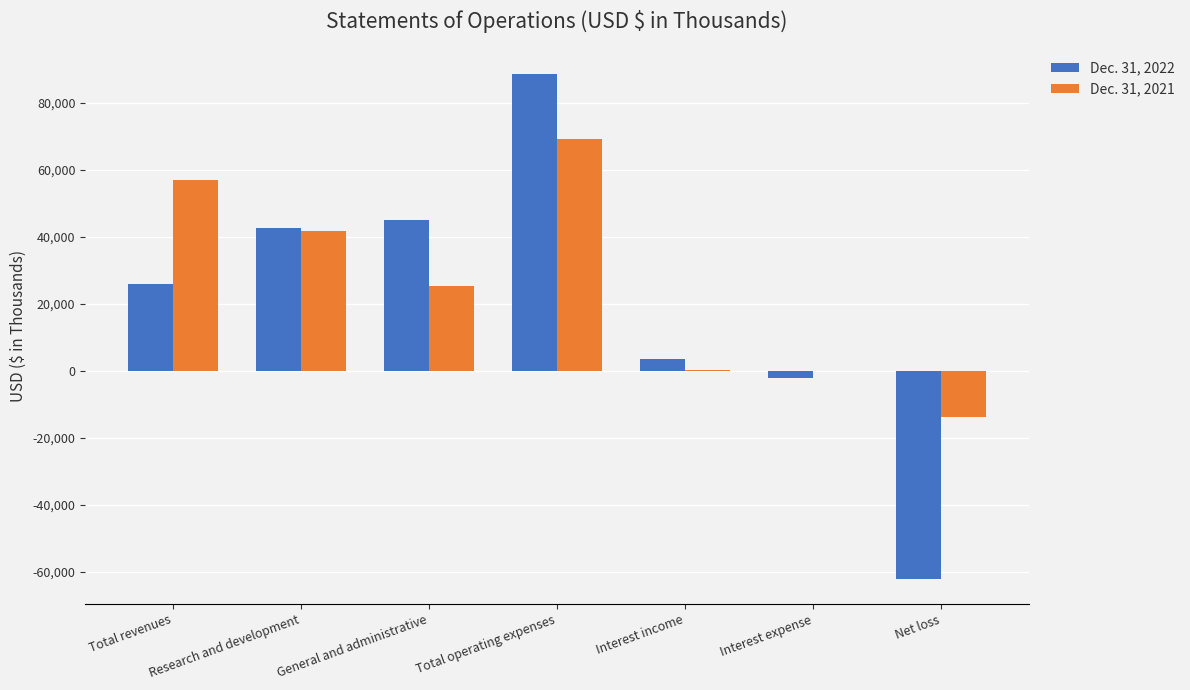

Between Research and development and Total operating expenses, which series saw the biggest shift?

Dec. 31, 2022